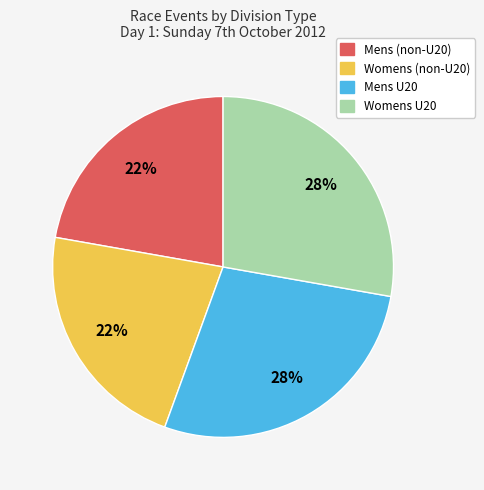

Is there a majority slice in this chart?

No